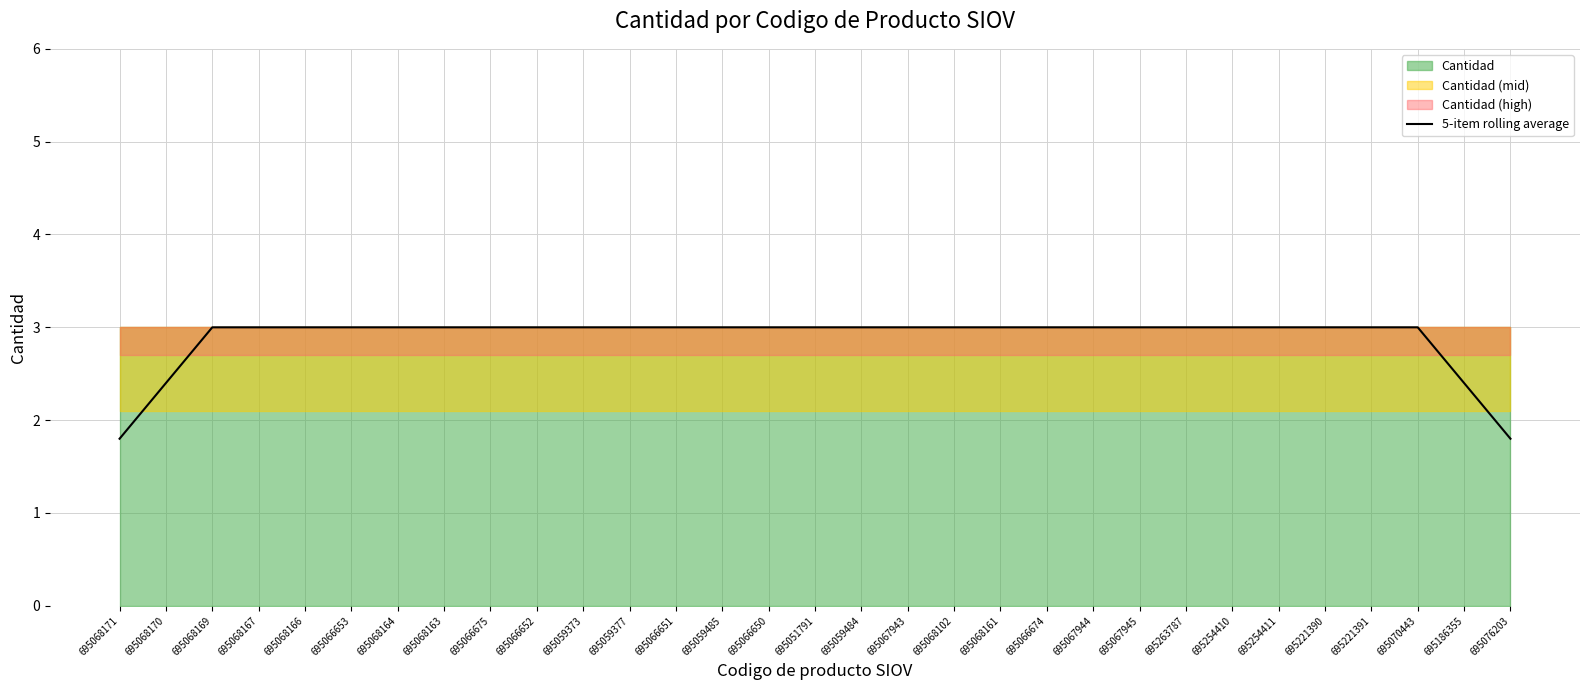

What is the value of the 21st point from the left?

3.0